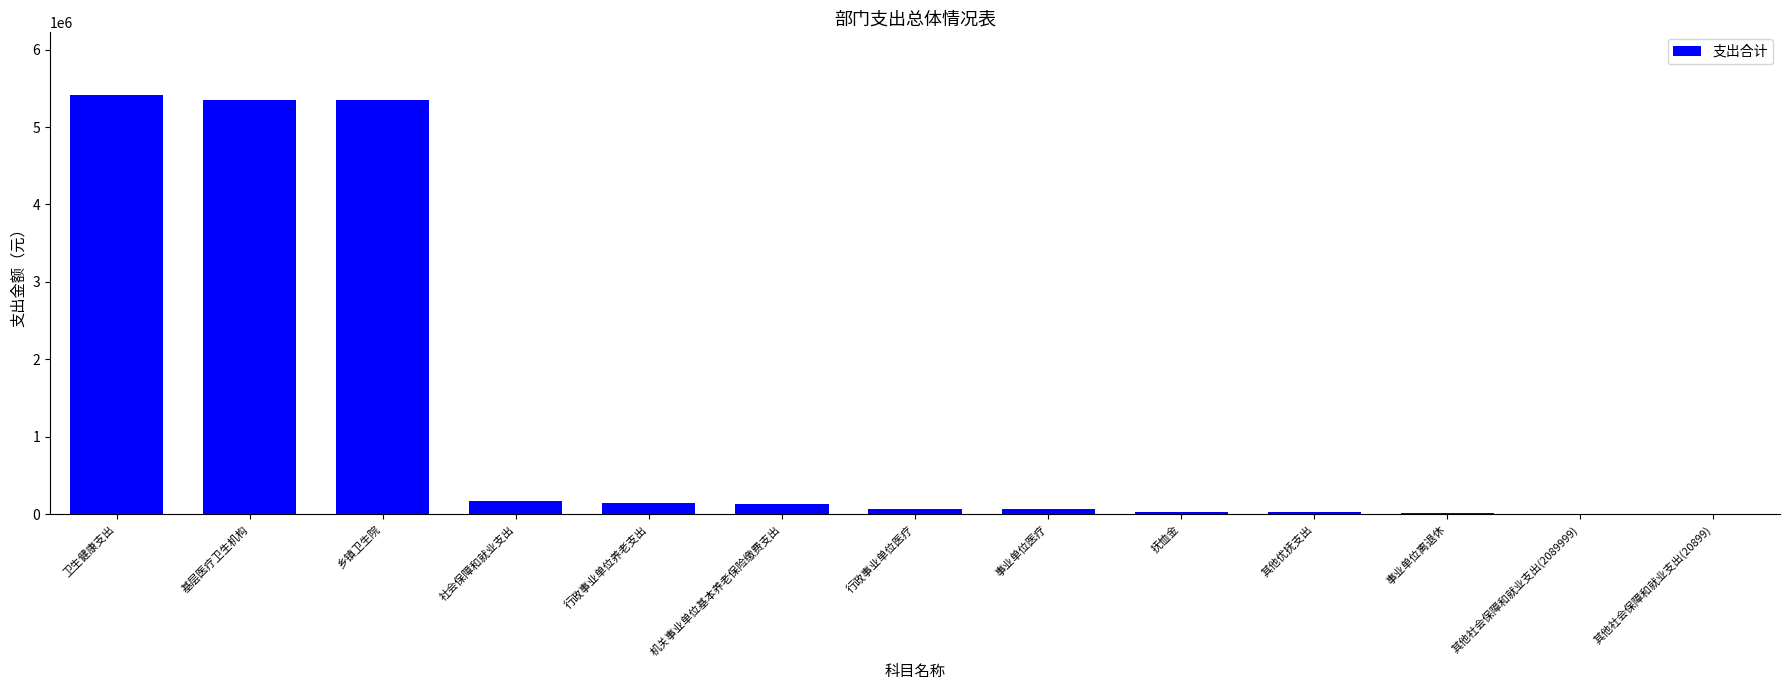

Are the bars grouped side by side (vs. stacked)?

No